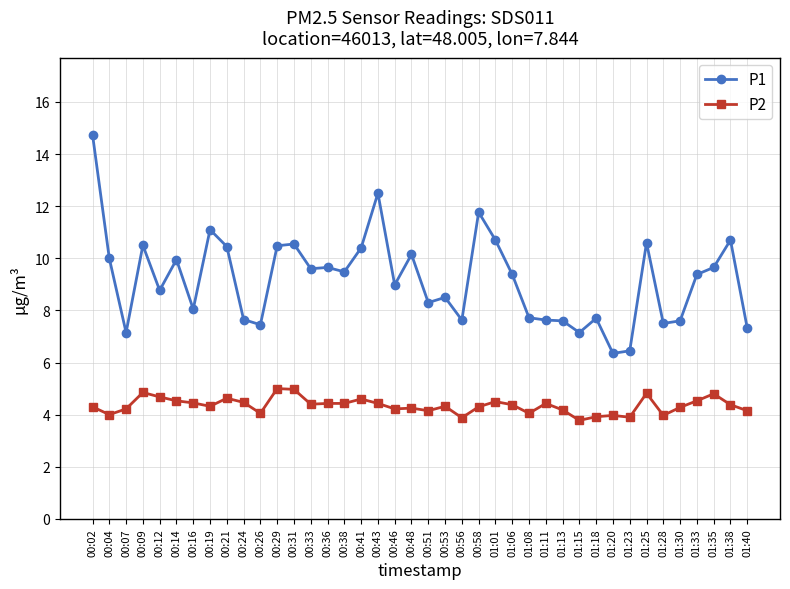

What is the average value of the P1 series?

9.2